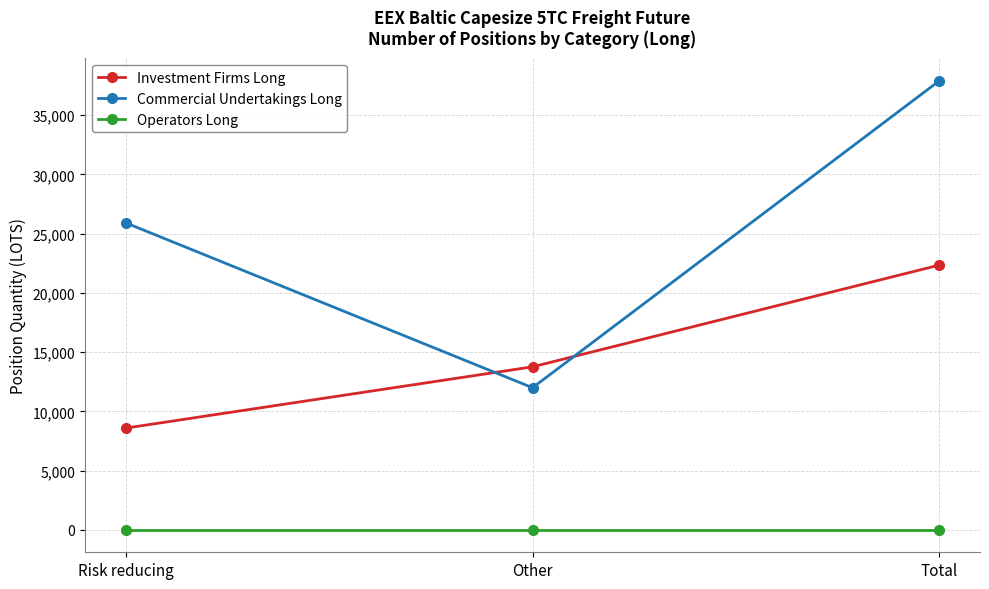

How many data points in Investment Firms Long are above 13756?

2